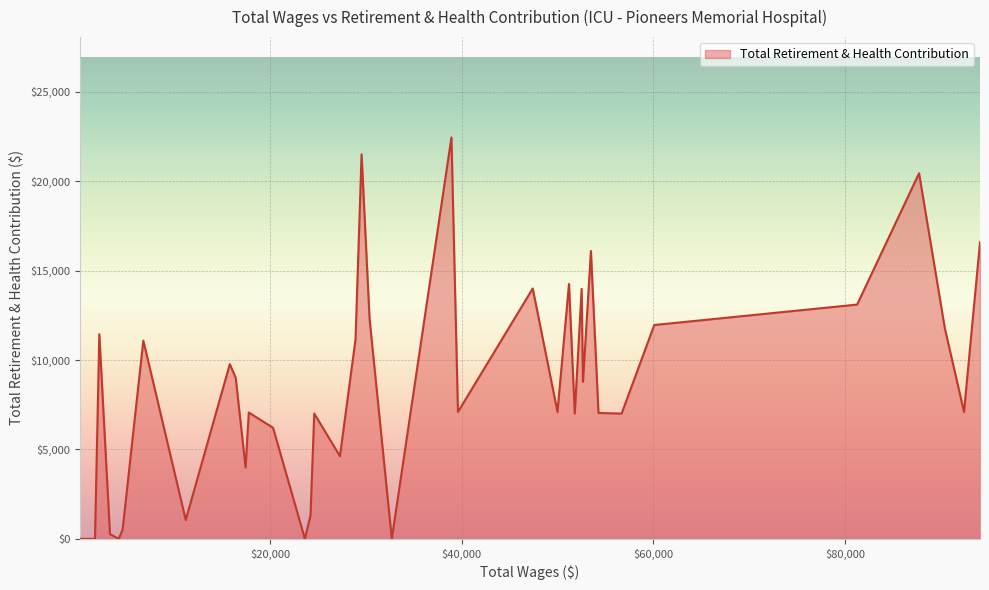

What is the greatest value displayed?

22450